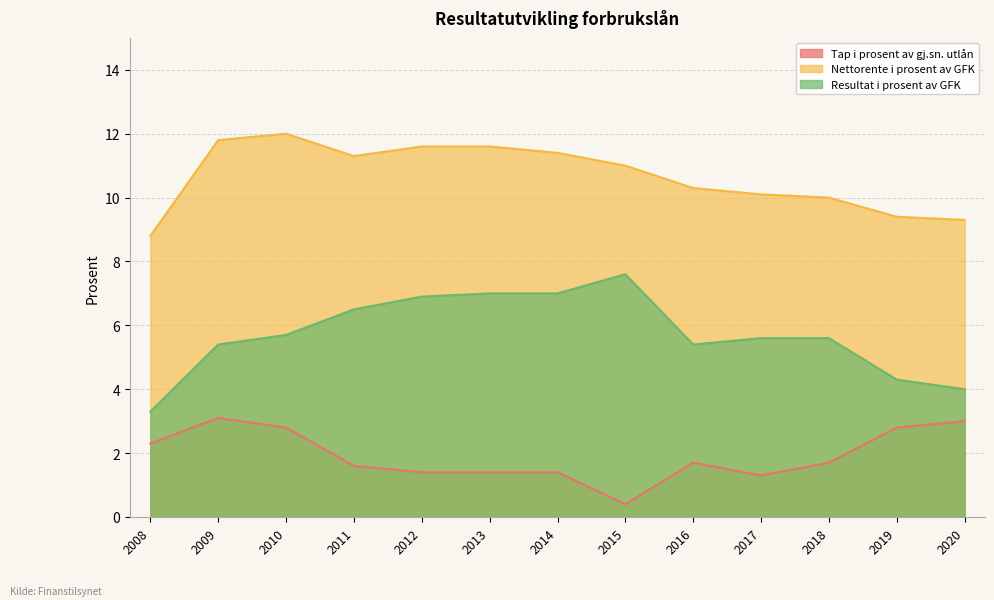

Does the chart have visible grid lines?

Yes